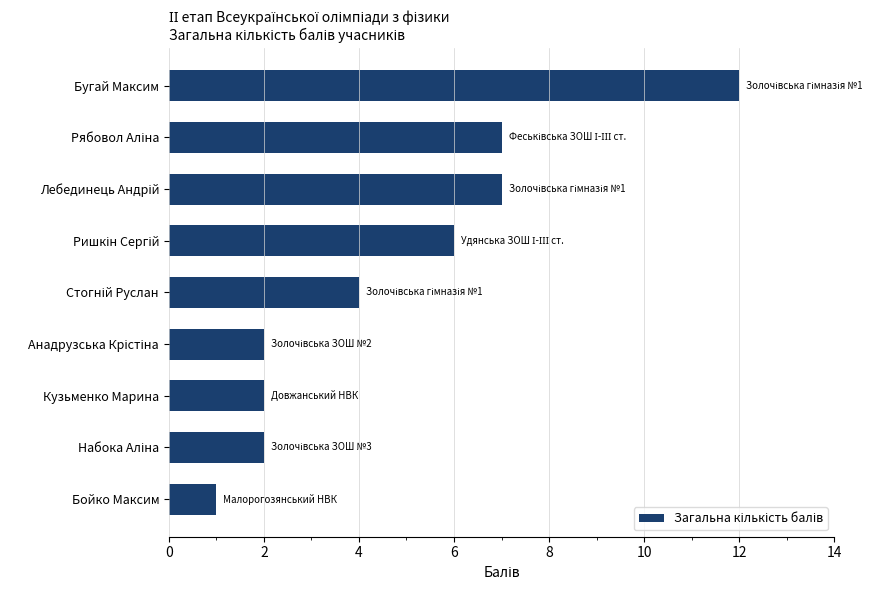

The value at Бойко Максим is 1. True or false?

True